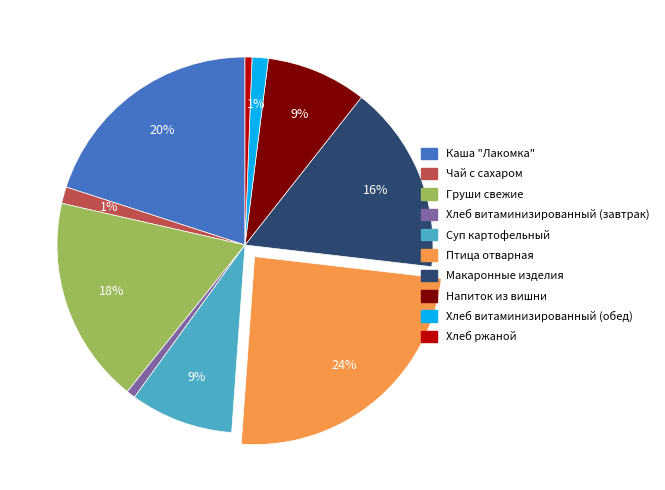

Does any single category account for the majority?

No